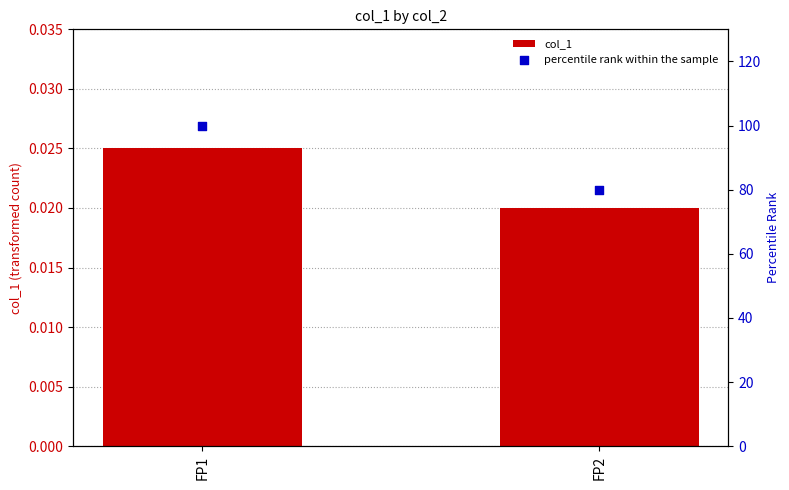

What are all the series names shown in the legend?

col_1, percentile rank within the sample